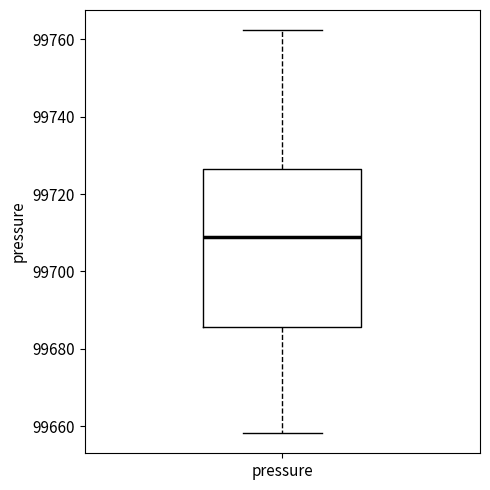

Read this box plot against the y-axis: the position of the median line, the range covered by the box, and the ends of both whiskers. The values are not printed on the chart, so give them approximately, as read against the axis.

median 99708, box 99686 to 99726, whiskers 99658 to 99762